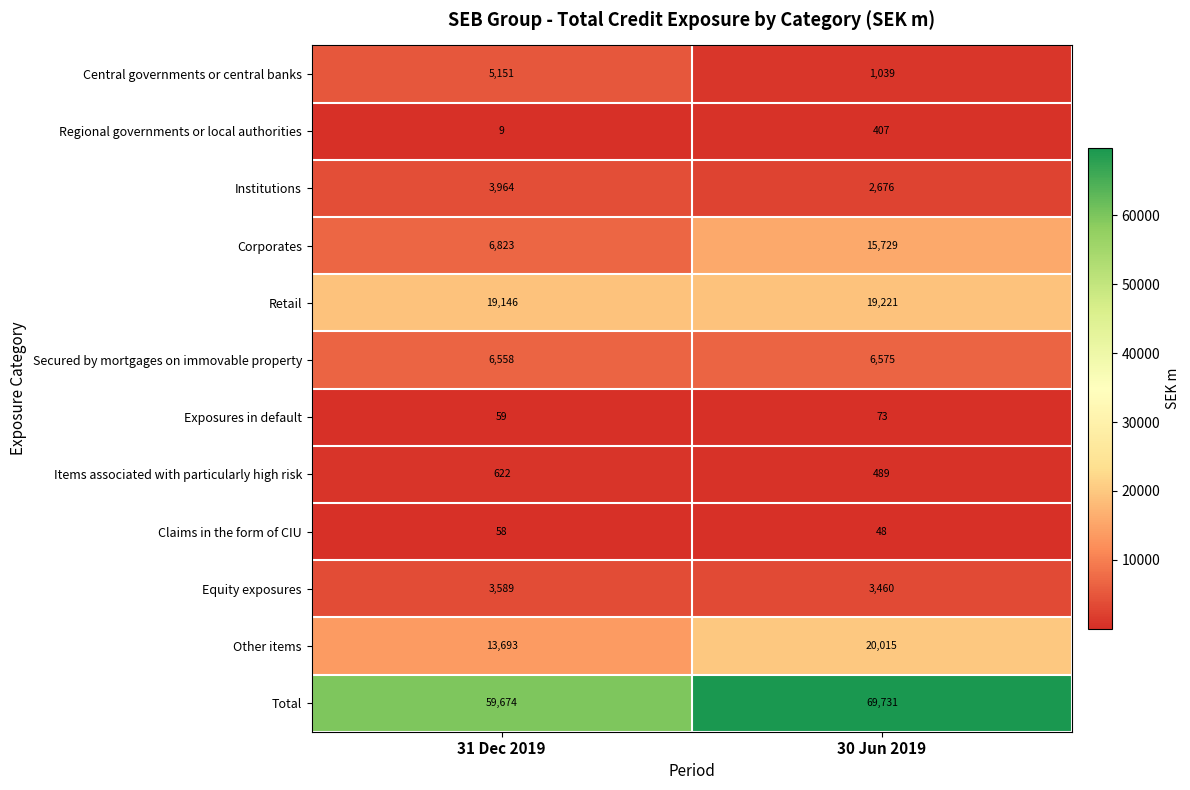

What is the sum of the Claims in the form of CIU values at 30 Jun 2019 and 31 Dec 2019?

106